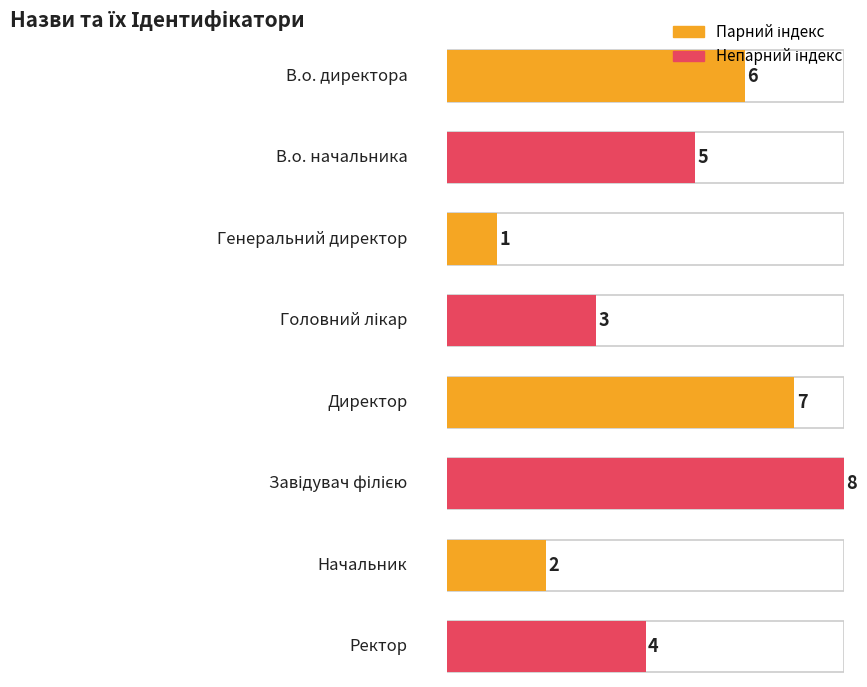

True or false: the data shows 3 at Головний лікар.

True